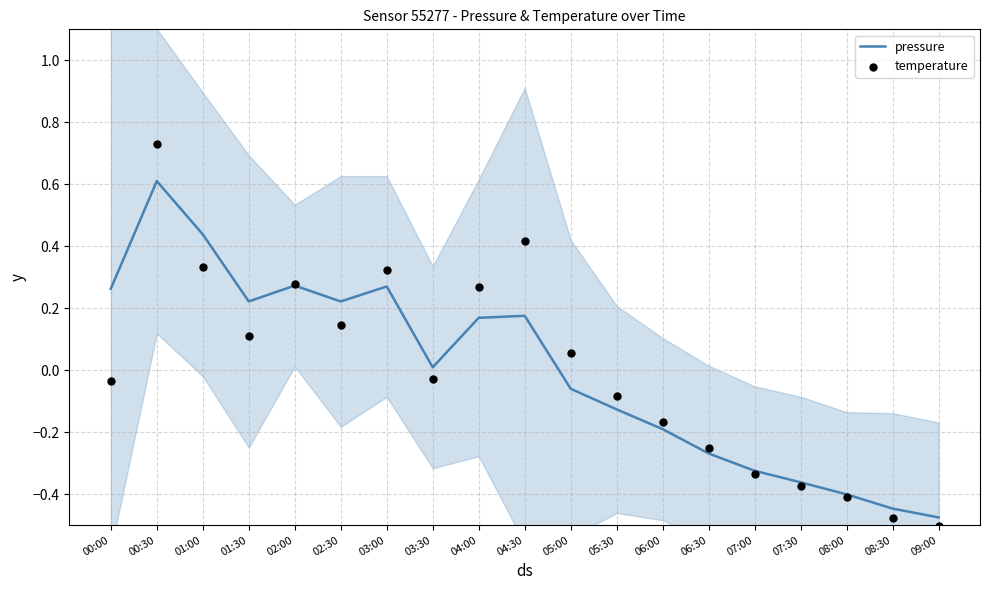

Which series has the largest total across all categories?

pressure